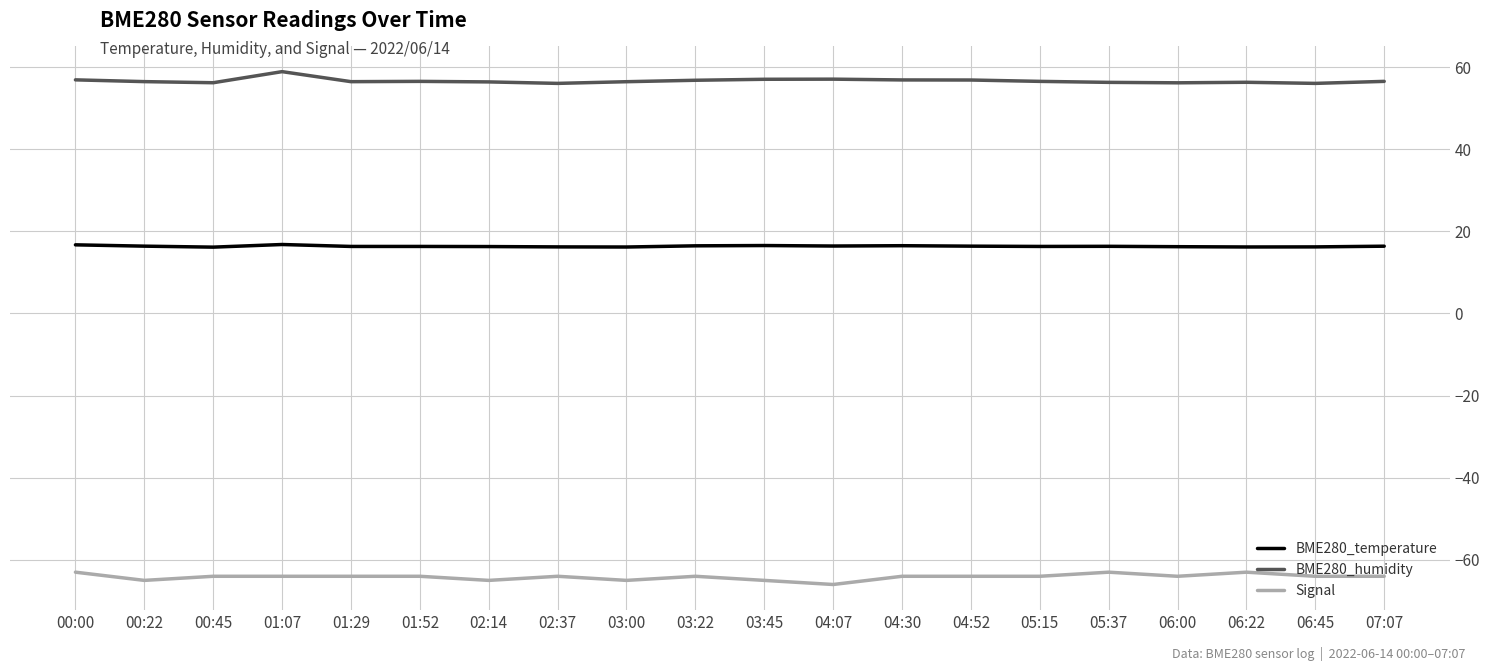

The Signal series shows -65.0 at 03:00. True or false?

True